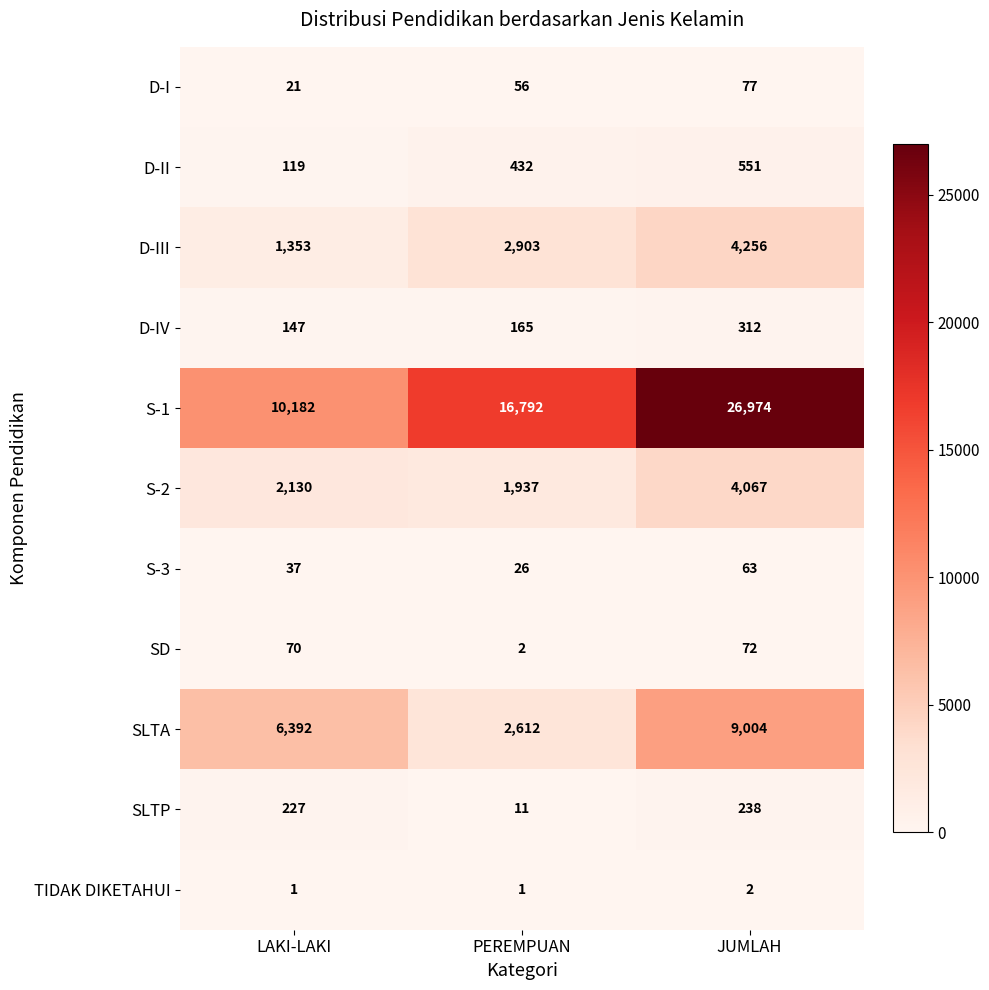

Which category has the lowest value in the D-IV series?

LAKI-LAKI